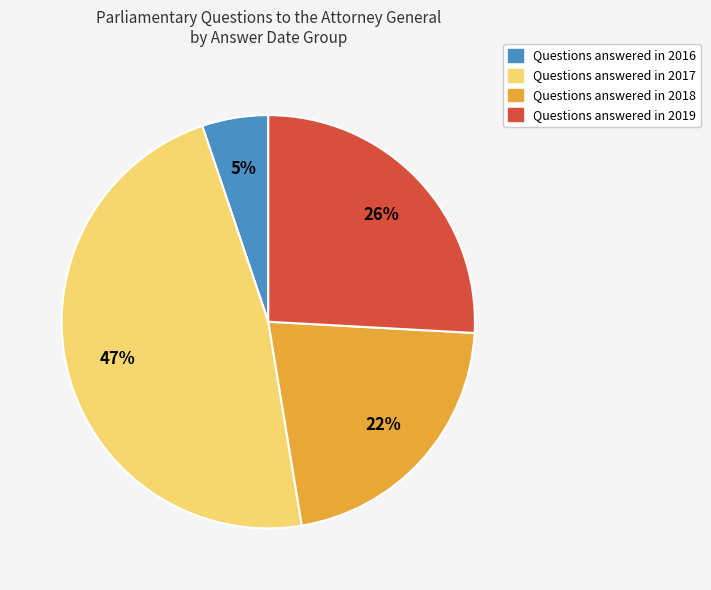

To the nearest percent, what is the average slice percentage?

25%